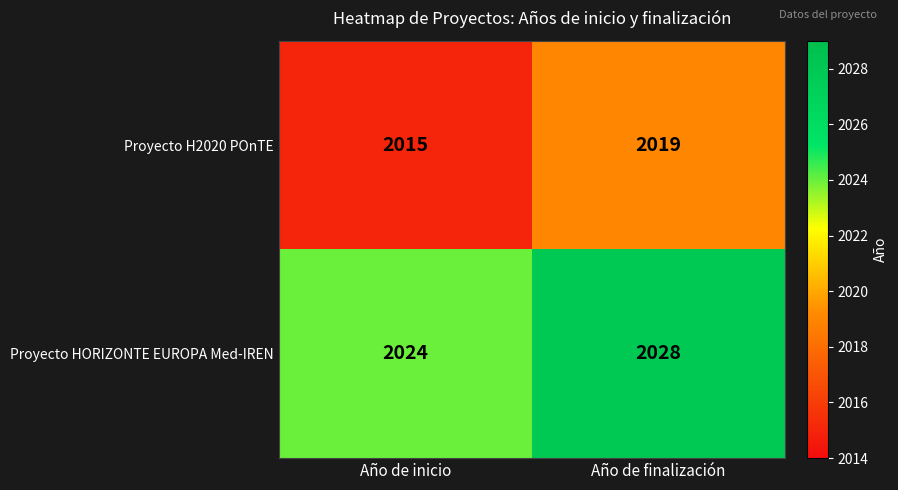

The Proyecto H2020 POnTE series shows 2019 at Año de finalización. True or false?

True